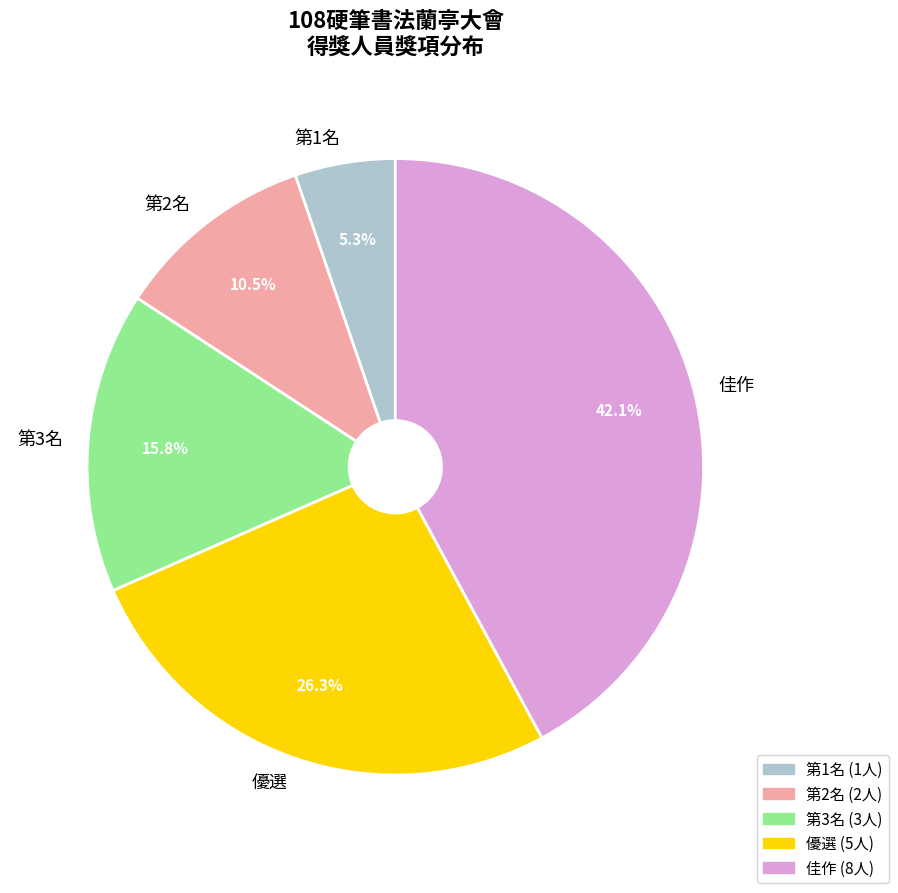

Rank the categories by value from lowest to highest.

第1名, 第2名, 第3名, 優選, 佳作